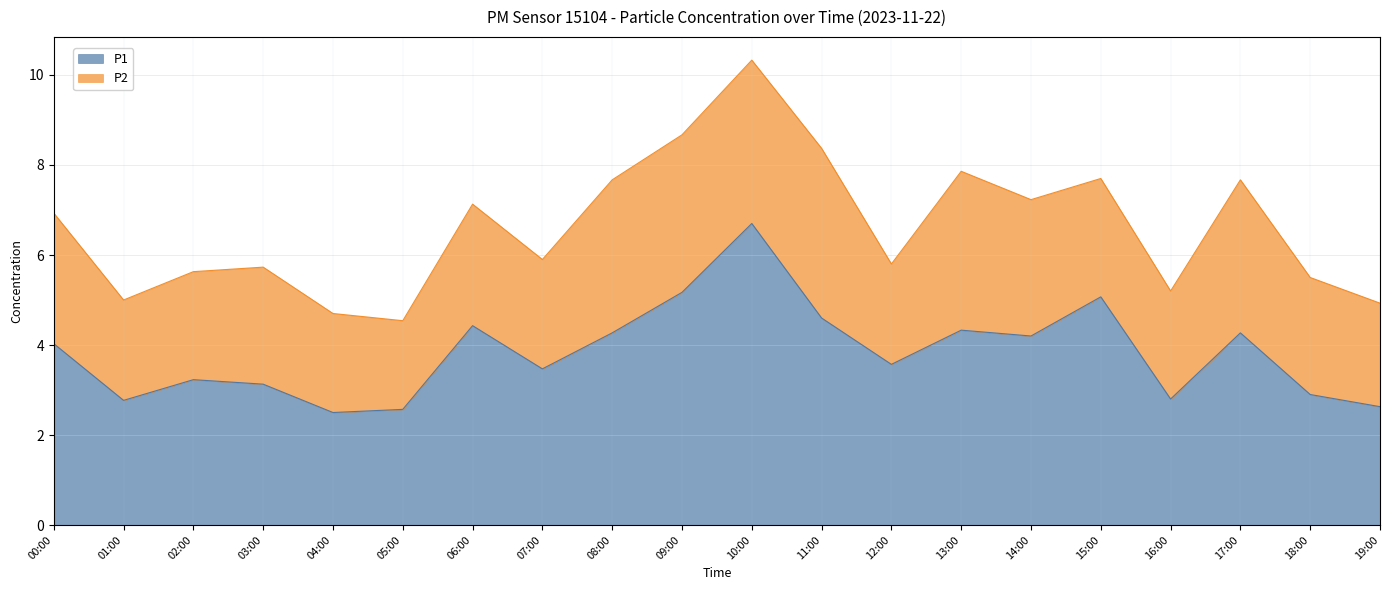

Approximately how many times larger is the value at 19:00 compared to 06:00?

0.6